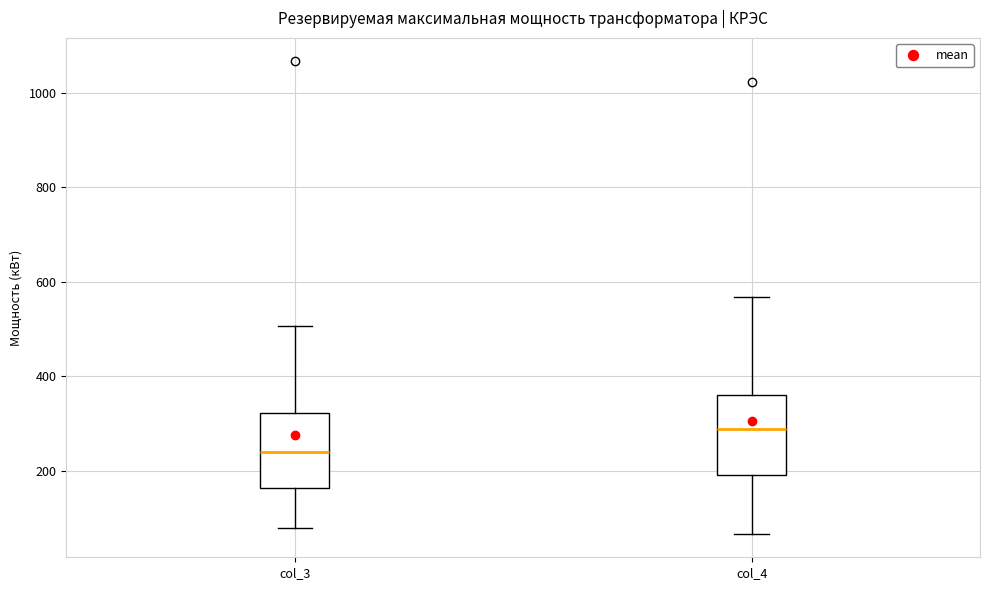

Where is the upper edge of the box for col_4 on the y-axis? The values are not printed on the chart, so give them approximately, as read against the axis.

360